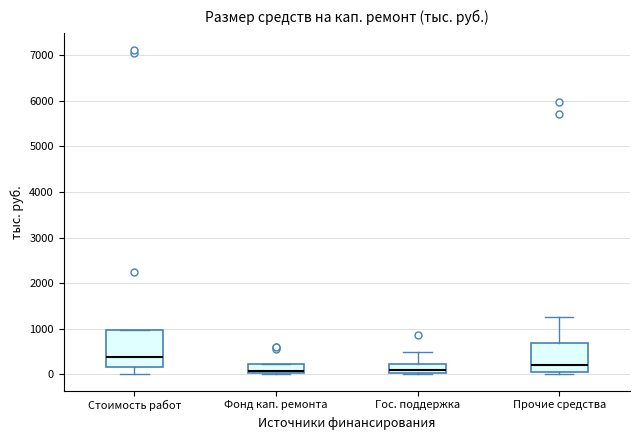

Comparing the boxes themselves (not the whiskers), which one is the tallest?

Стоимость работ